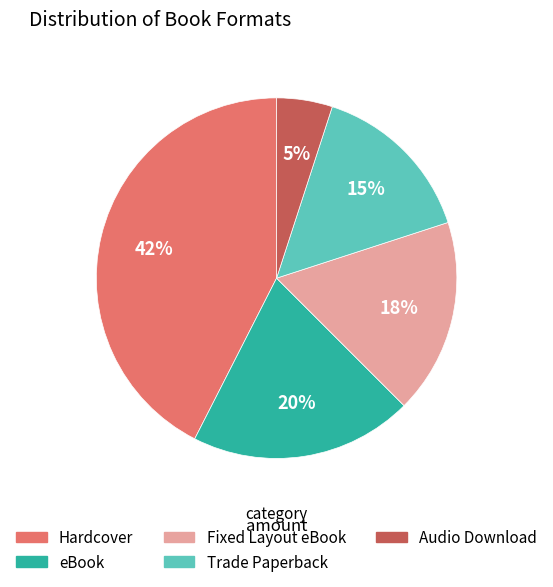

Combined, do Trade Paperback and eBook account for over 50%?

No